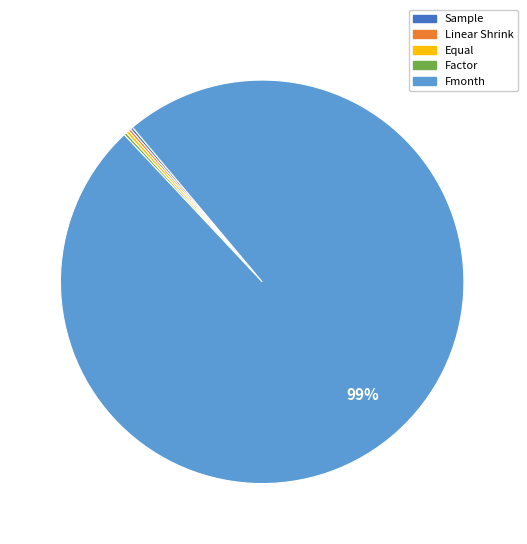

The Fmonth slice represents 99% of the pie. True or false?

True